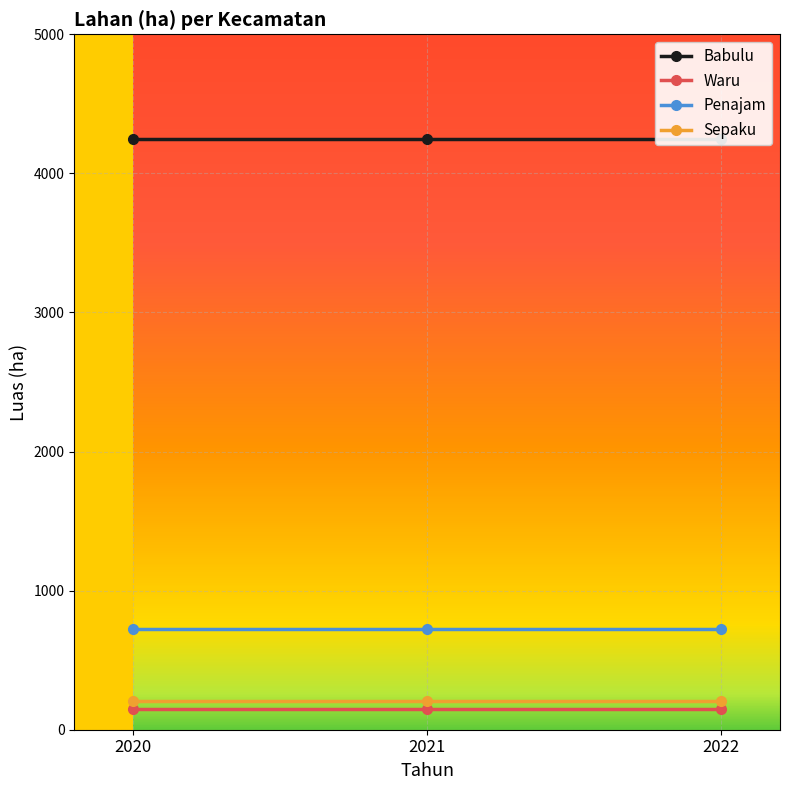

Reading left to right, what are all the values shown in this chart?

Babulu: 2020=4250	2021=4250	2022=4250
Waru: 2020=150	2021=150	2022=150
Penajam: 2020=721	2021=721	2022=721
Sepaku: 2020=209	2021=209	2022=209